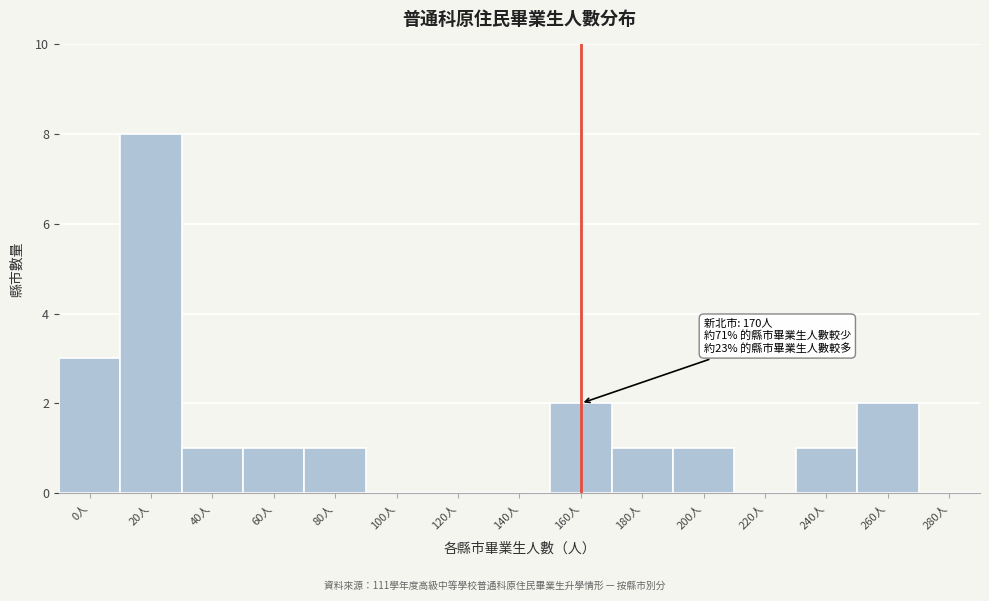

Reading right to left, transcribe all the data shown in this chart.

280人=0	260人=2	240人=1	220人=0	200人=1	180人=1	160人=2	140人=0	120人=0	100人=0	80人=1	60人=1	40人=1	20人=8	0人=3